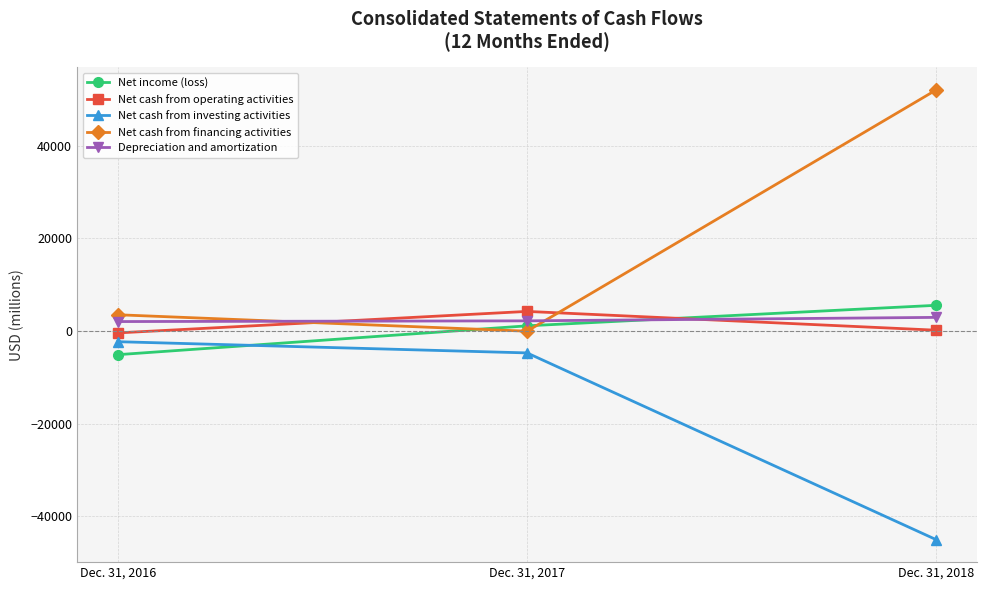

At which category does the chart reach its minimum across all series?

Dec. 31, 2018